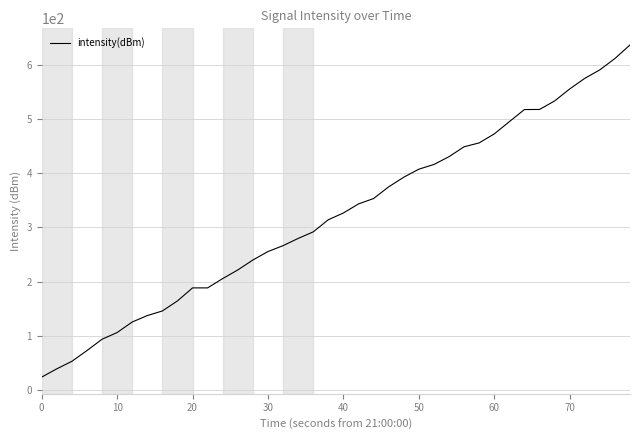

What is the minimum value shown in the chart?

24.2